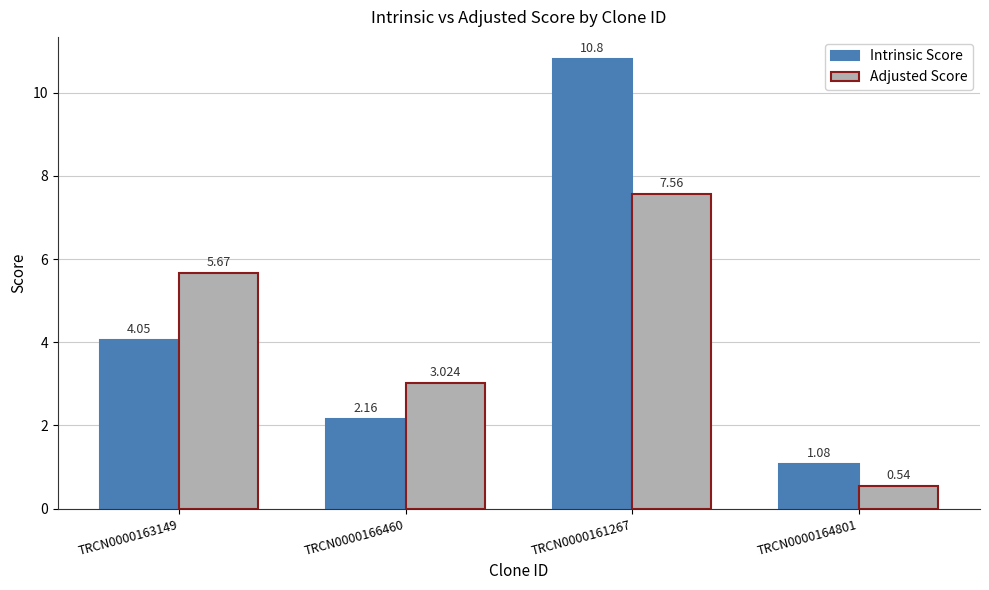

List the series in order of their overall mean, lowest first.

Adjusted Score, Intrinsic Score